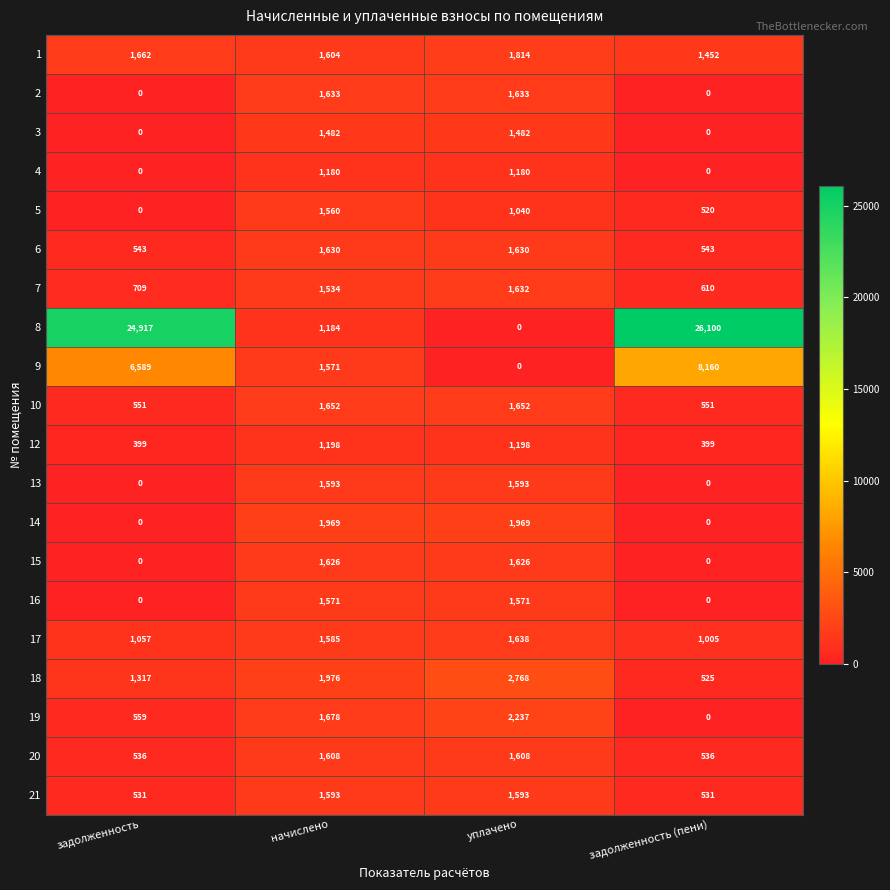

What is the highest value of the 7 series?

1632